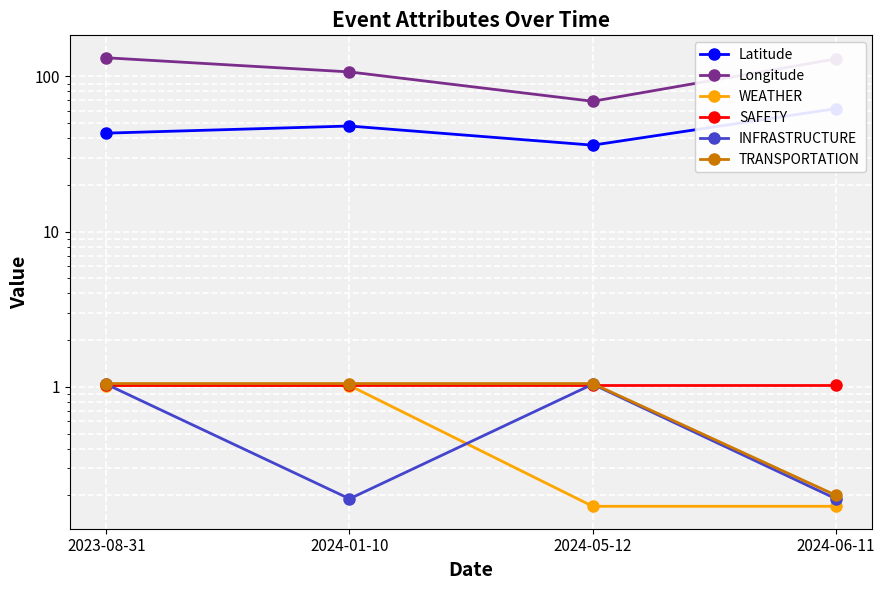

The value of TRANSPORTATION at 2024-06-11 is 0.3. True or false?

False